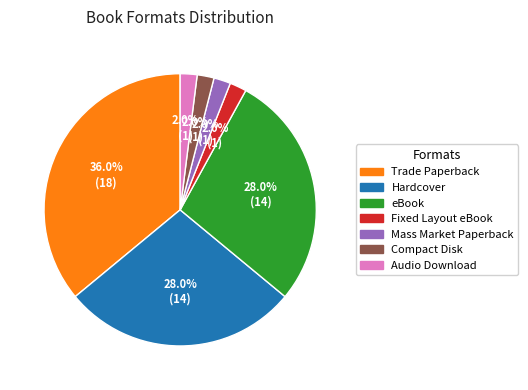

What is the largest slice in the pie chart?

Trade Paperback